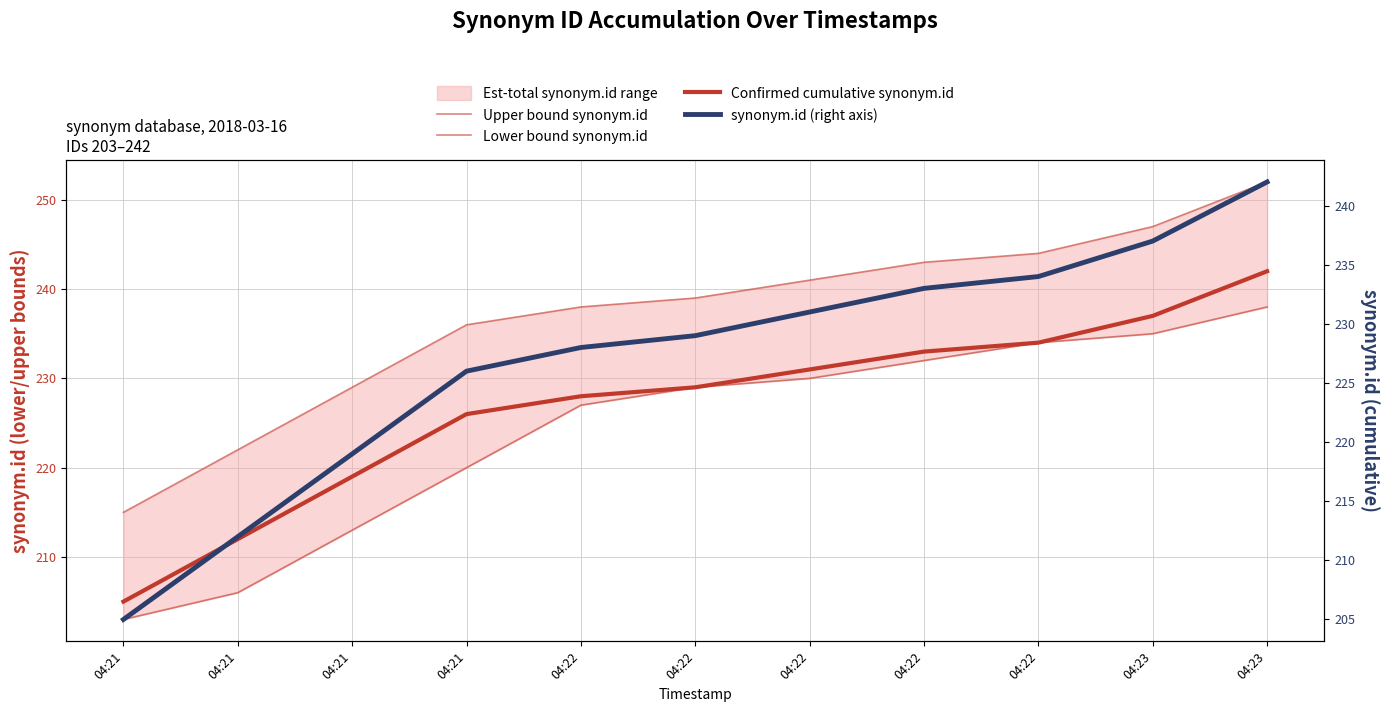

What is the sum of the Confirmed cumulative synonym.id values at 04:23 and 04:22?

471